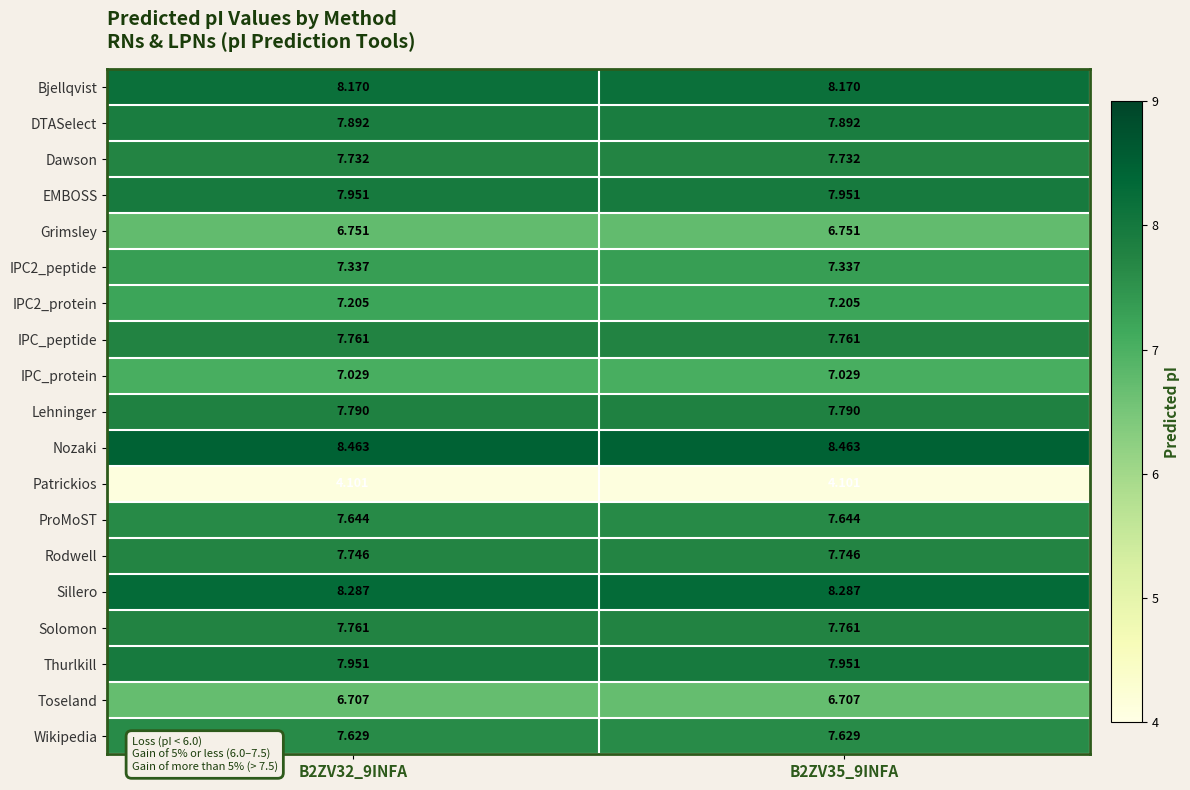

Is the value of Patrickios at B2ZV32_9INFA greater than the value of EMBOSS at B2ZV32_9INFA?

No